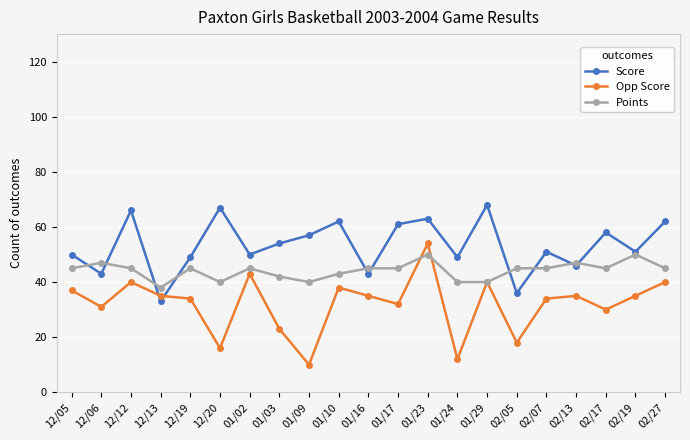

What is the greatest value displayed?

68